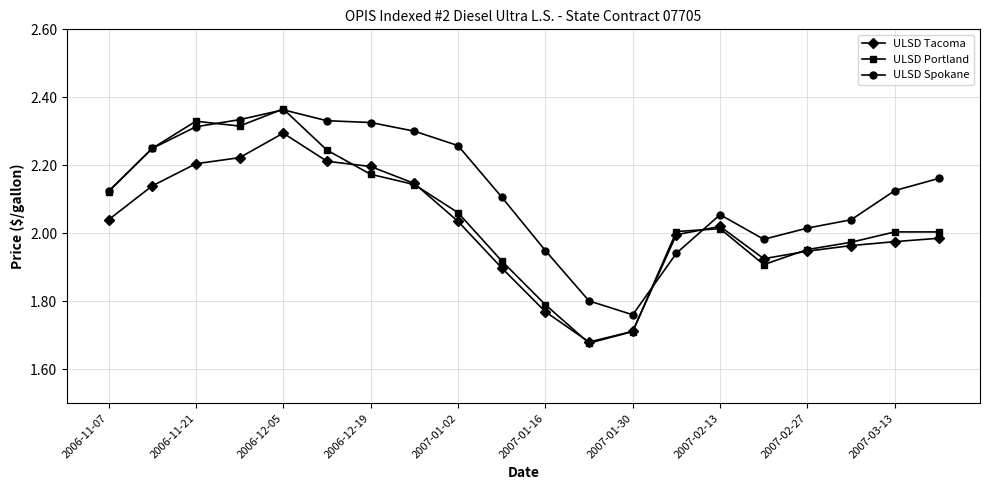

List the series in order of their overall mean, lowest first.

ULSD Tacoma, ULSD Portland, ULSD Spokane